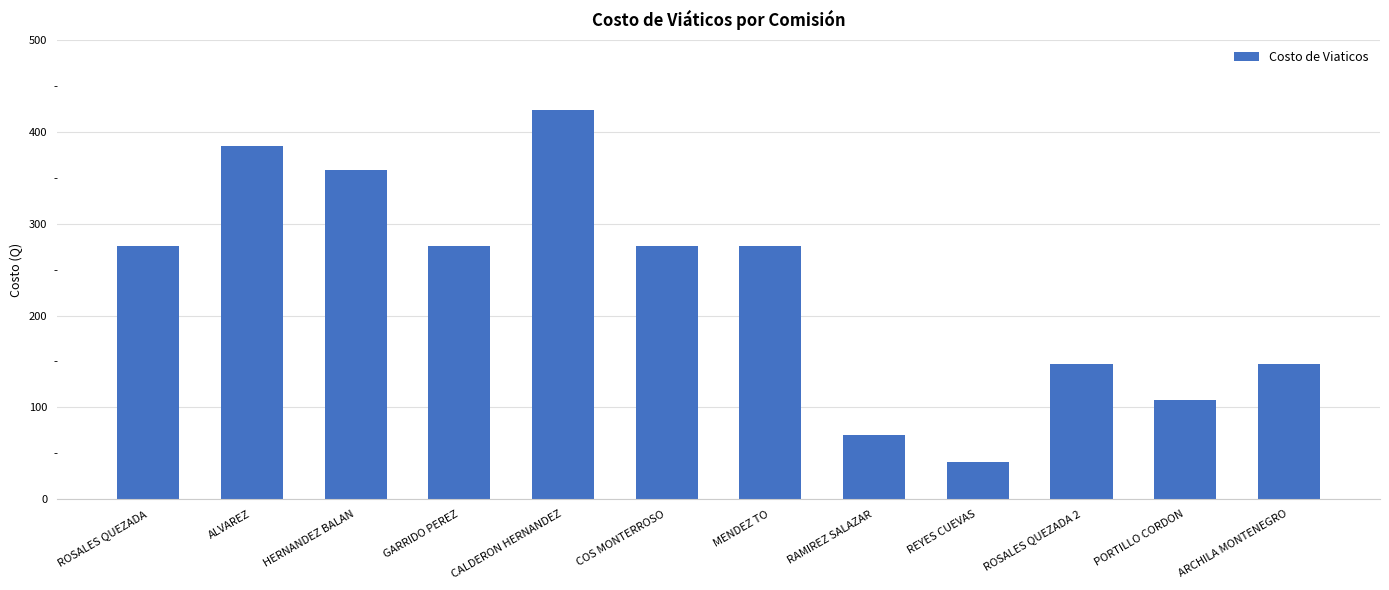

What is the value of the 6th bar from the left?

275.9